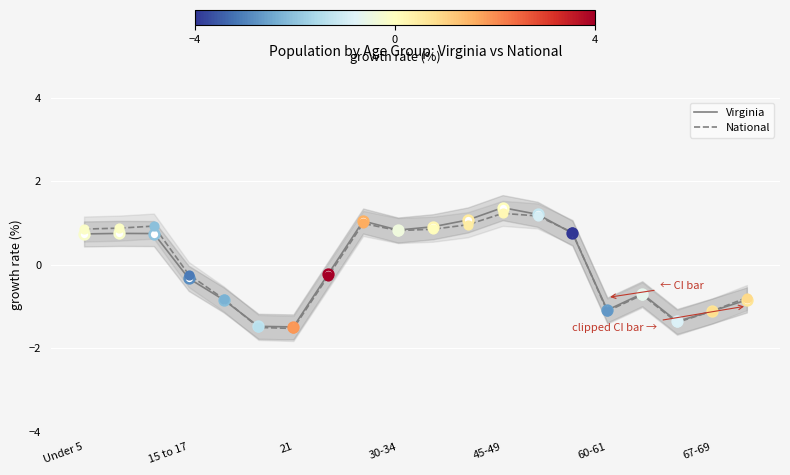

Which series has the largest total across all categories?

Virginia